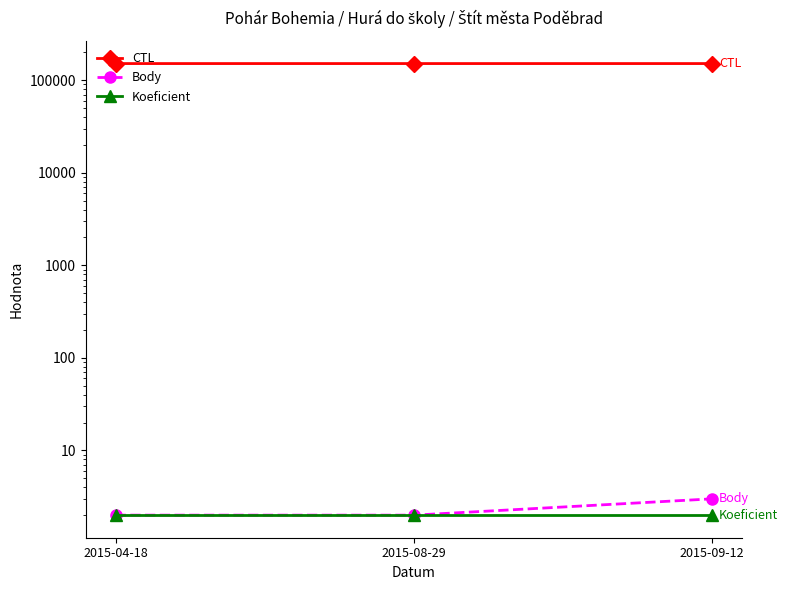

What is the highest value of the CTL series?

151215